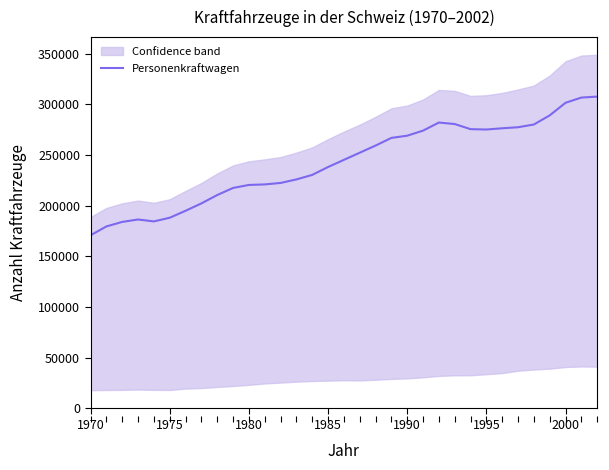

What is the highest value of the Personenkraftwagen series?

307605